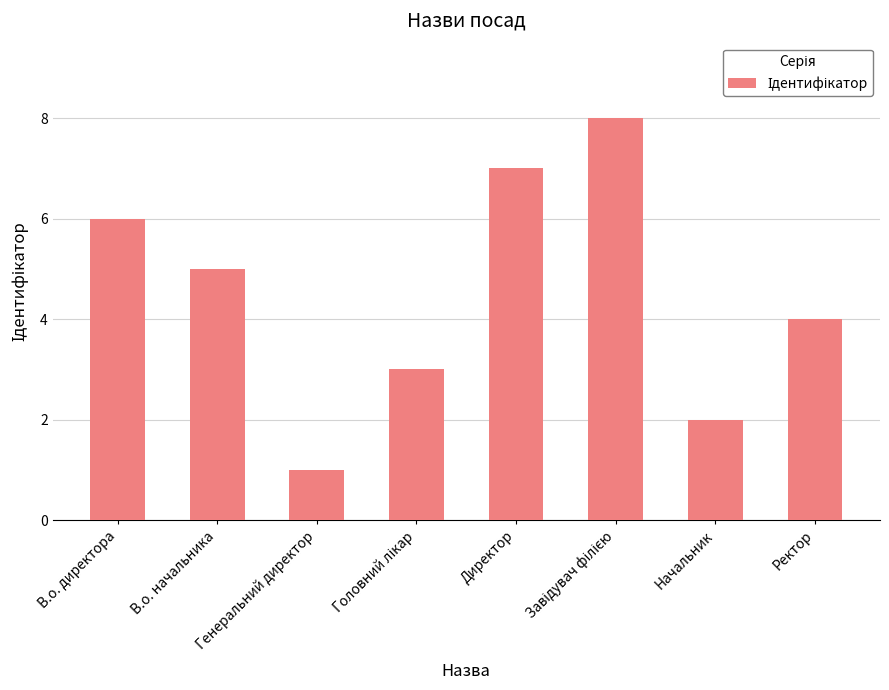

Read the value at В.о. начальника.

5